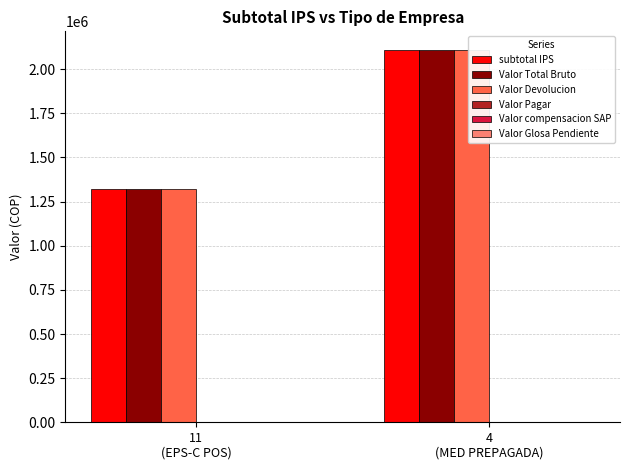

Between 11
(EPS-C POS) and 4
(MED PREPAGADA), which series saw the biggest shift?

subtotal IPS